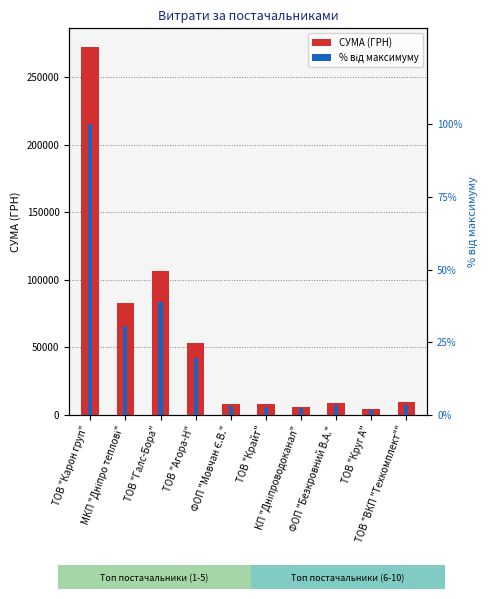

What is the average value of the % від максимуму series?

20.5